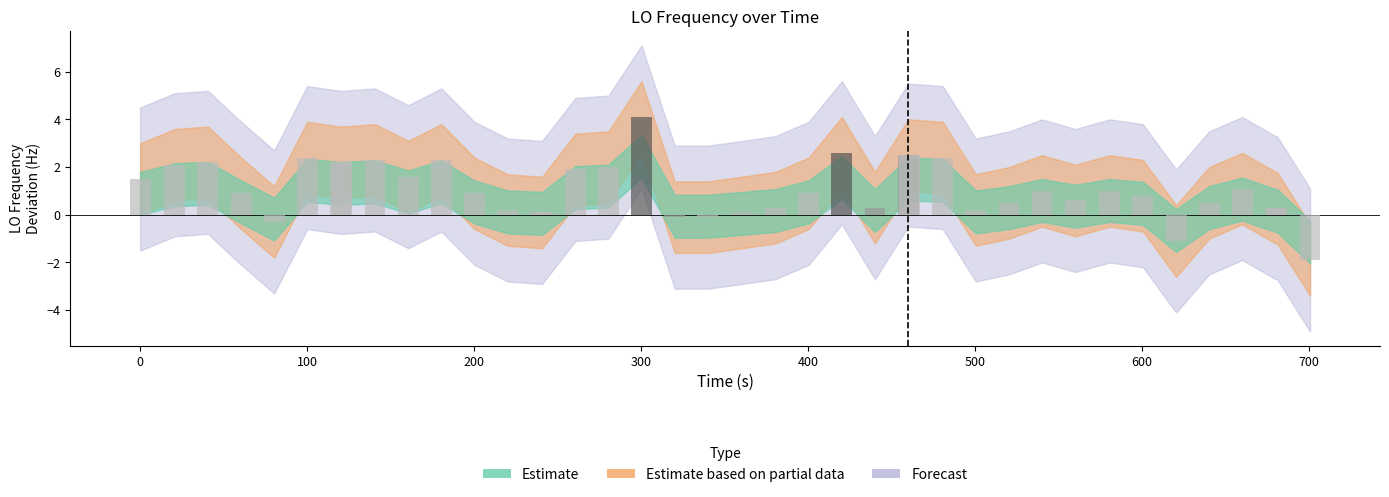

What is the greatest value displayed?

4.1